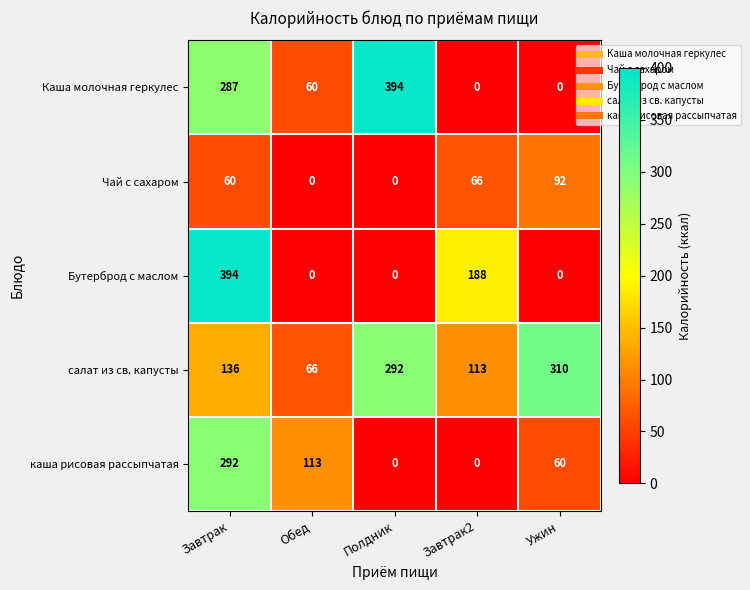

What is the sum of all салат из св. капусты values?

917